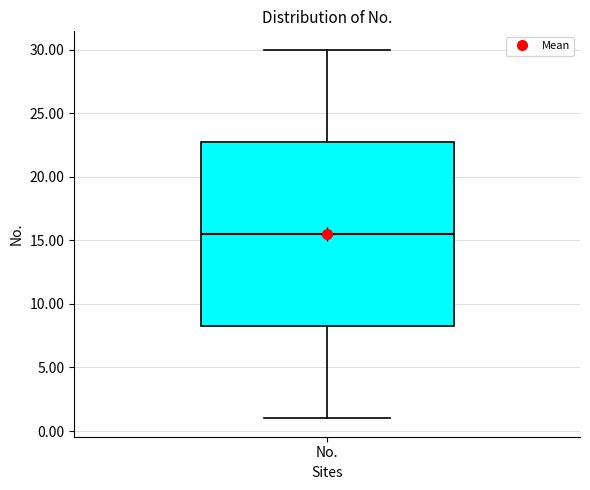

Transcribe this box plot: give where the median line is, the range the box spans, and where the two whiskers end, as read against the y-axis. The values are not printed on the chart, so give them approximately, as read against the axis.

median 15.5, box 8.5 to 23.0, whiskers 1.0 to 30.0